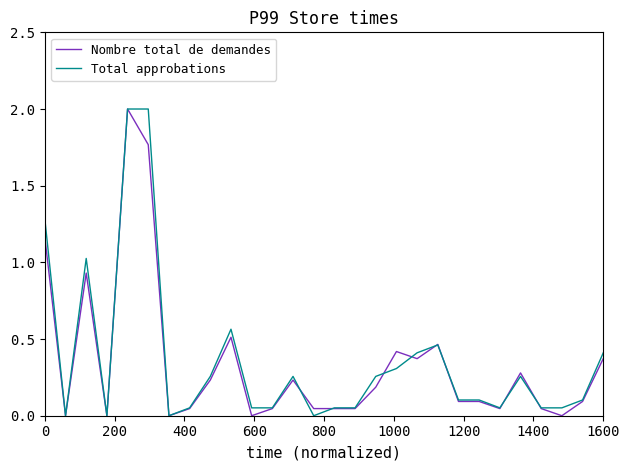

What is the maximum value for Total approbations?

2.0